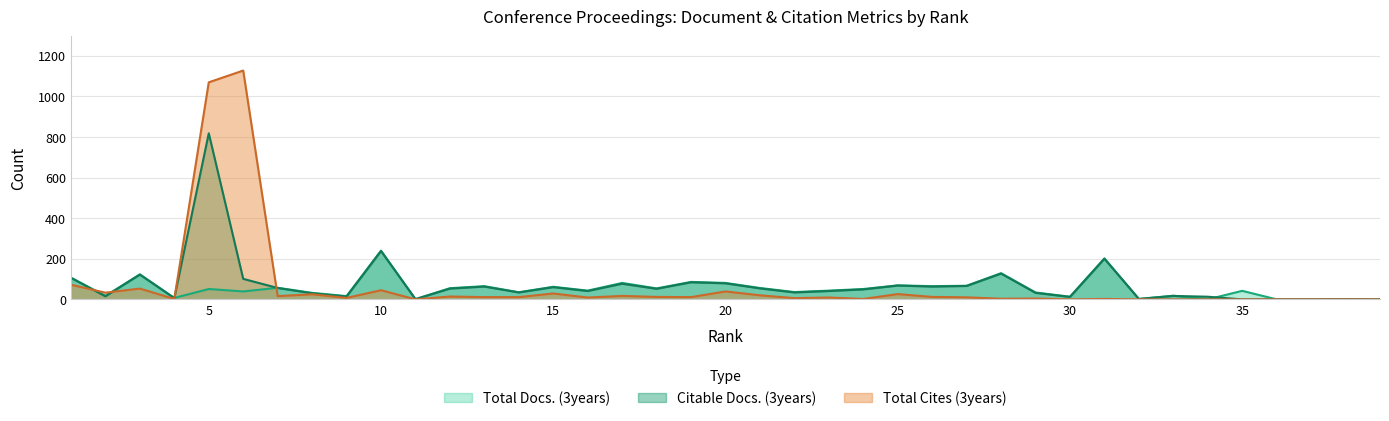

What is the difference between the highest and lowest values at 12?

41